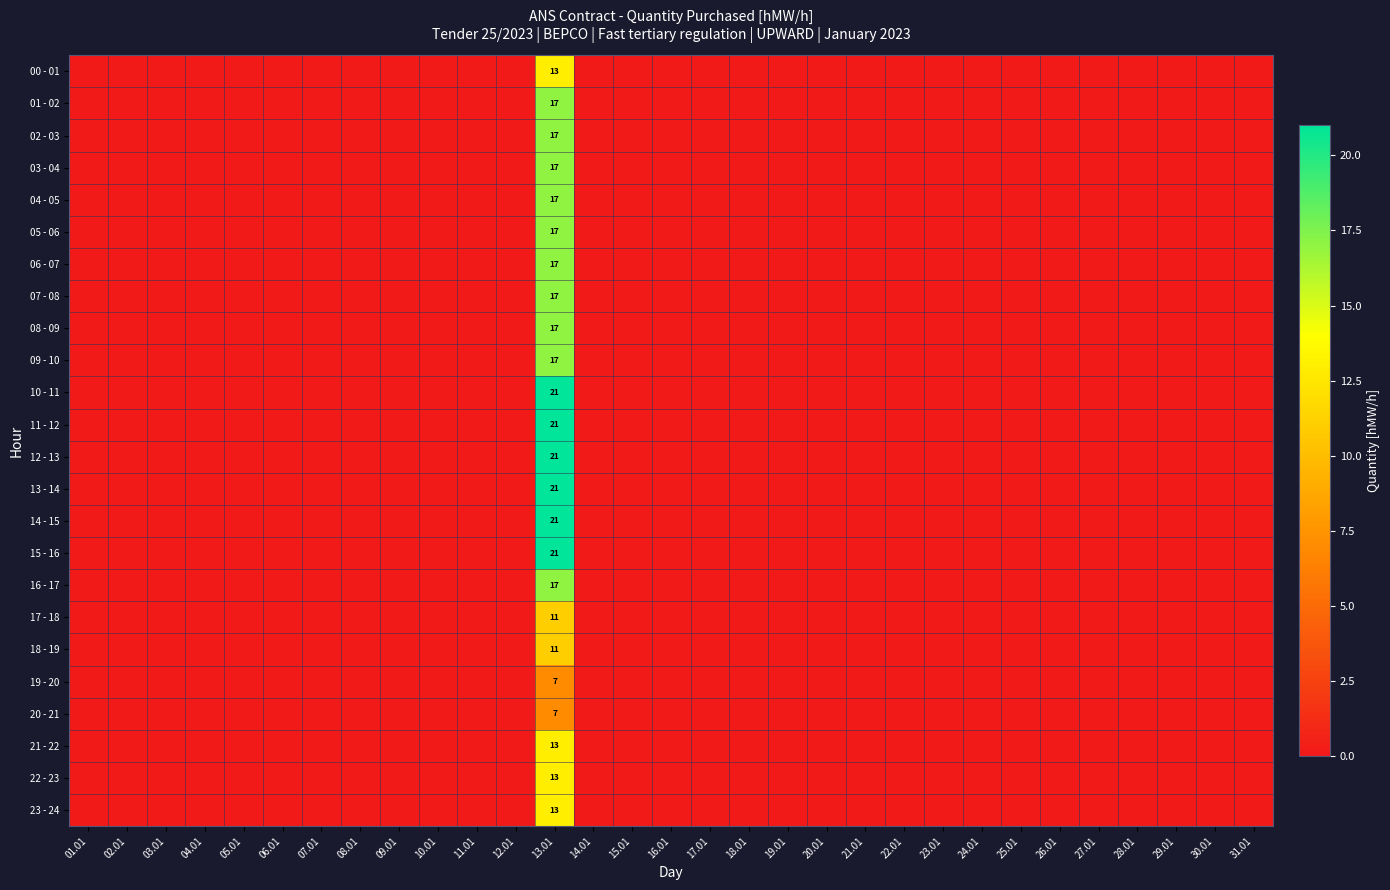

Rank the series by their maximum value, from highest to lowest.

10 - 11, 11 - 12, 12 - 13, 13 - 14, 14 - 15, 15 - 16, 01 - 02, 02 - 03, 03 - 04, 04 - 05, 05 - 06, 06 - 07, 07 - 08, 08 - 09, 09 - 10, 16 - 17, 00 - 01, 21 - 22, 22 - 23, 23 - 24, 17 - 18, 18 - 19, 19 - 20, 20 - 21